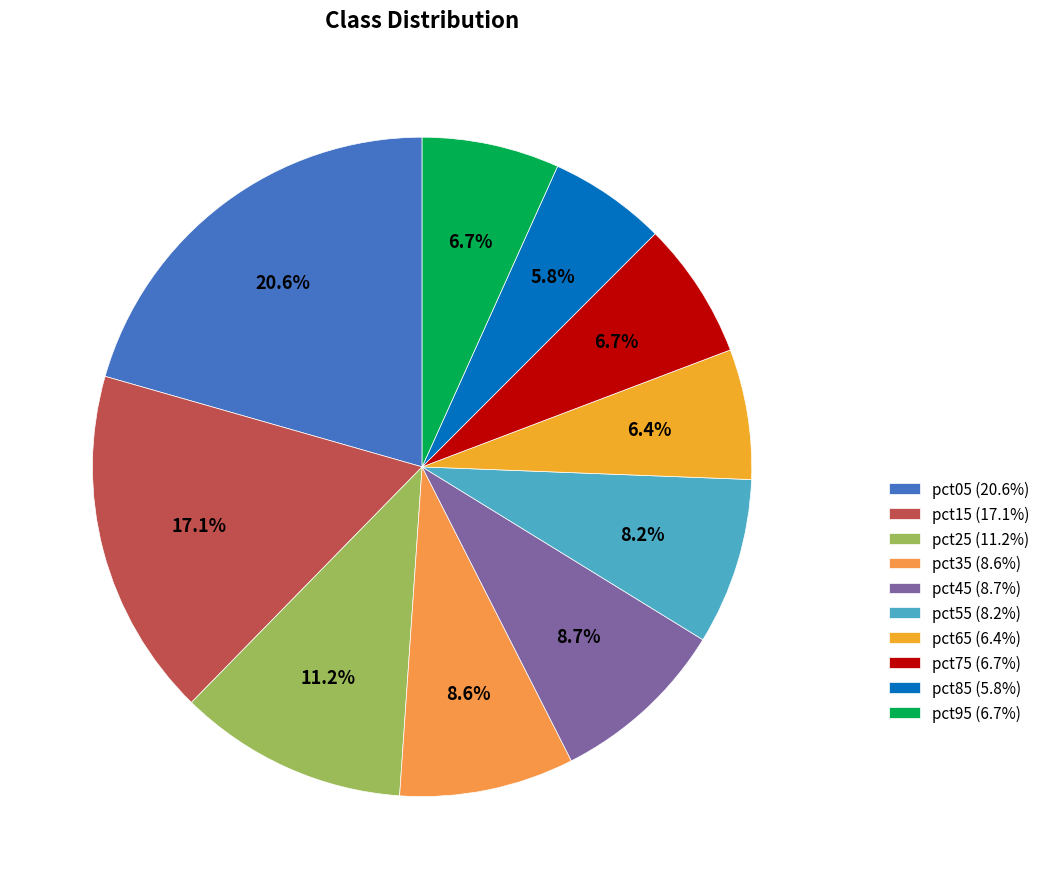

What portion of the pie excludes pct95?

93.3%